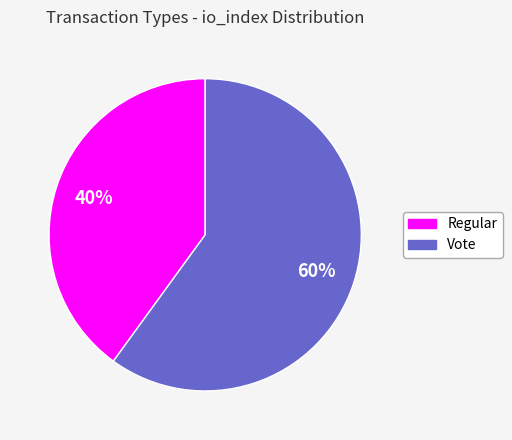

Rank the categories by value from highest to lowest.

Vote, Regular